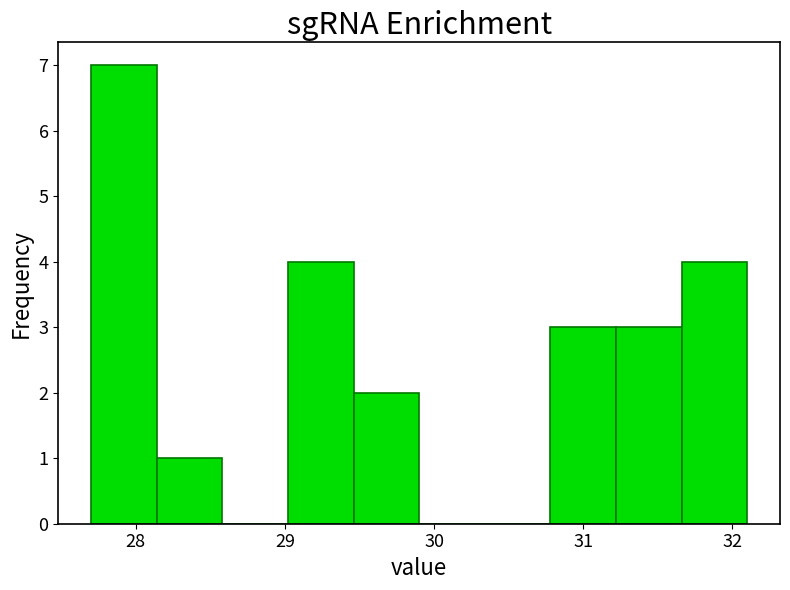

Reading left to right, transcribe this chart: for each bar, give the range it covers on the x-axis and its height. Neither the bar edges nor the heights are printed on the chart, so give them approximately, as read against the axes.

27.70 to 28.14: 7
28.14 to 28.58: 1
28.58 to 29.02: 0
29.02 to 29.46: 4
29.46 to 29.90: 2
29.90 to 30.34: 0
30.34 to 30.78: 0
30.78 to 31.22: 3
31.22 to 31.66: 3
31.66 to 32.10: 4